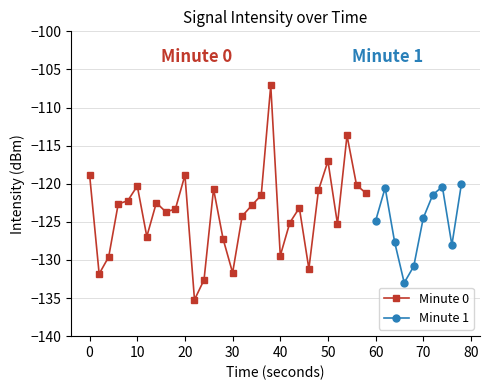

At which category does the data reach its first local valley?

1